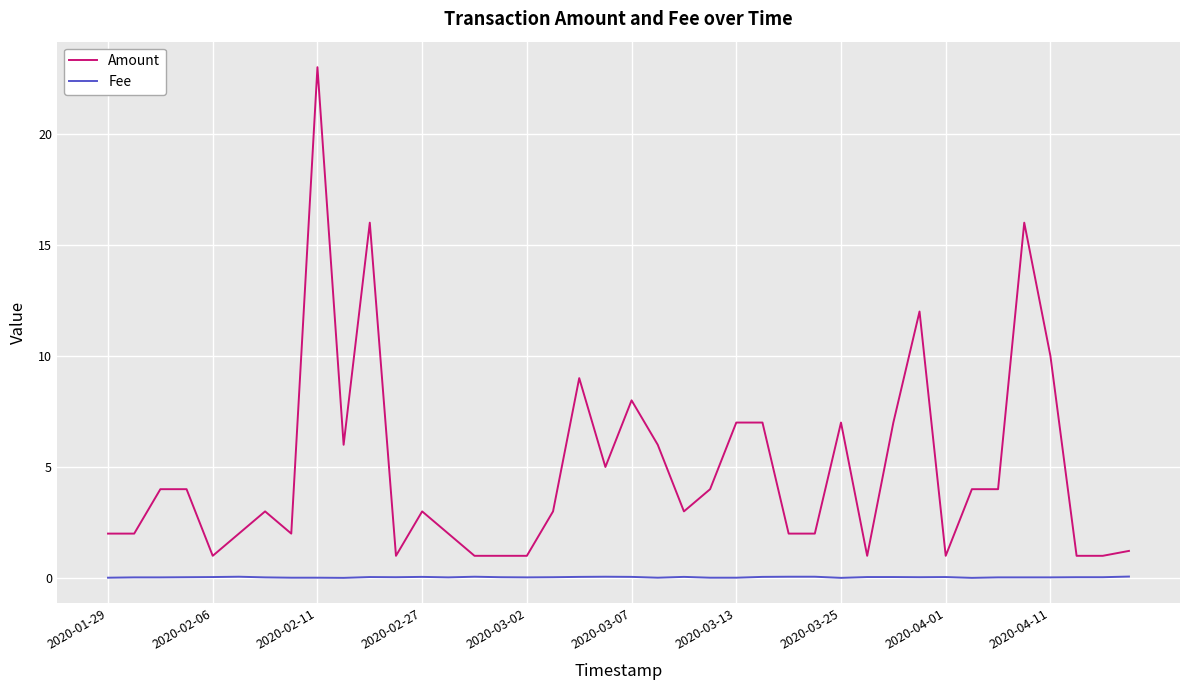

Does the chart display data point markers on the line(s)?

No